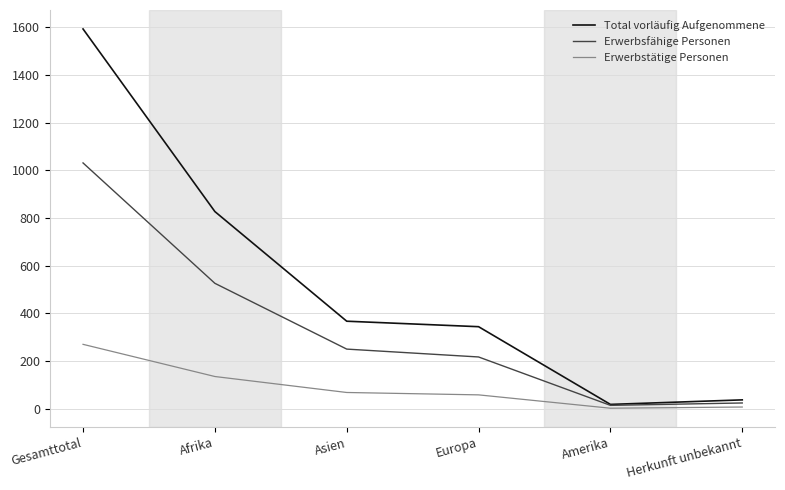

Which series has the widest spread of values?

Total vorläufig Aufgenommene